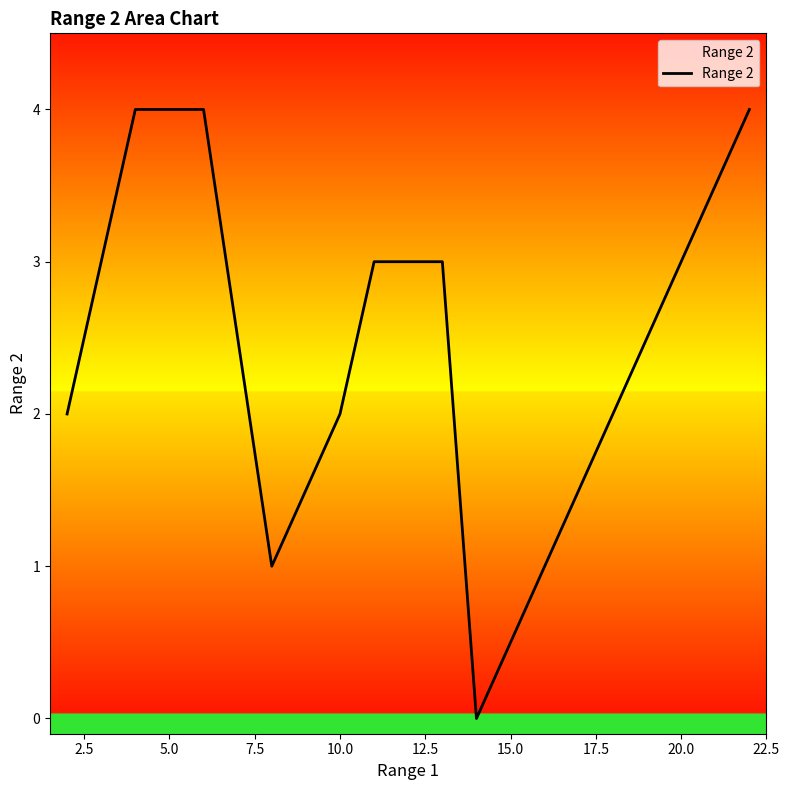

What is the difference between the maximum and minimum values?

4